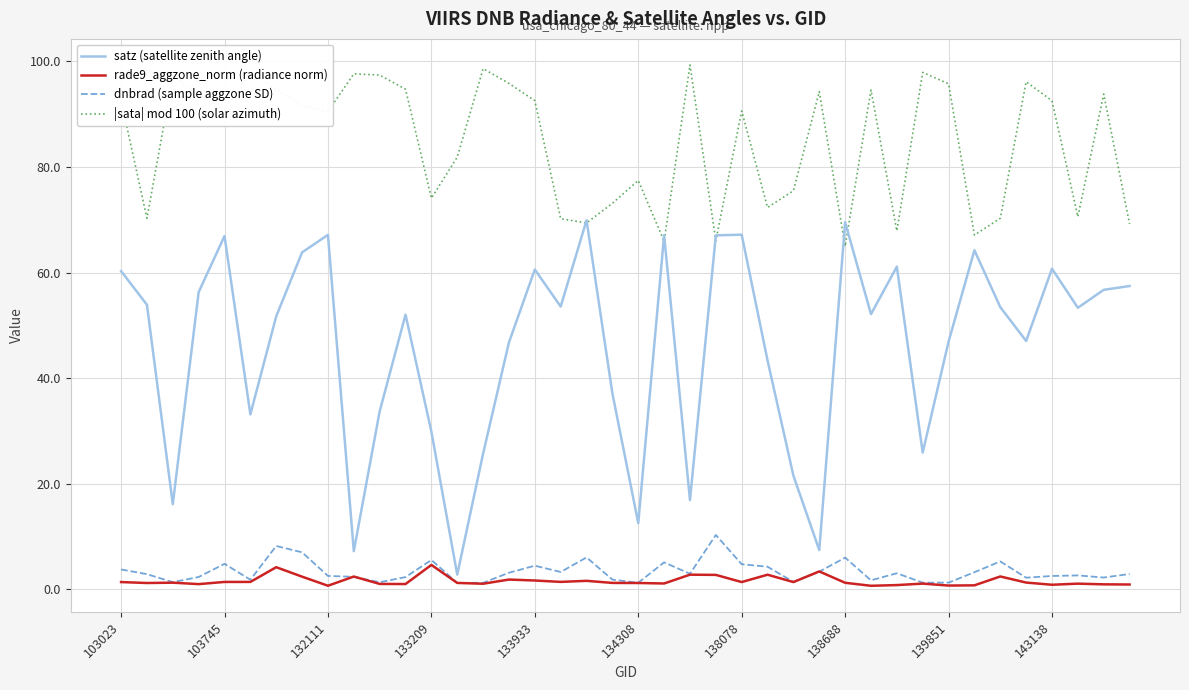

Which series has the largest total across all categories?

|sata| mod 100 (solar azimuth)